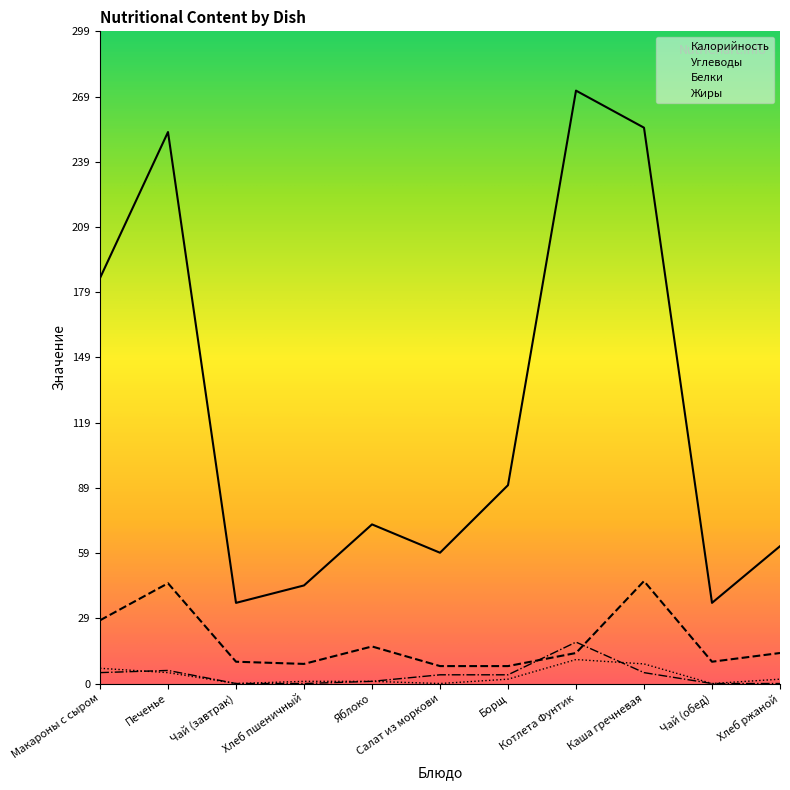

Does the chart display data point markers on the line(s)?

No